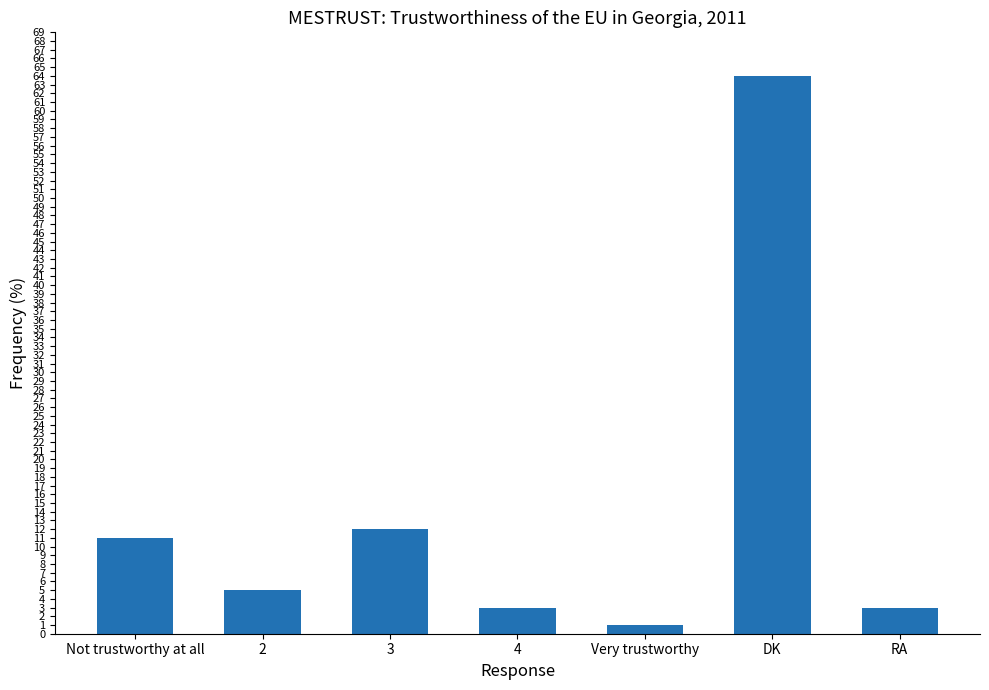

Approximately how many times larger is the value at Very trustworthy compared to Not trustworthy at all?

0.1